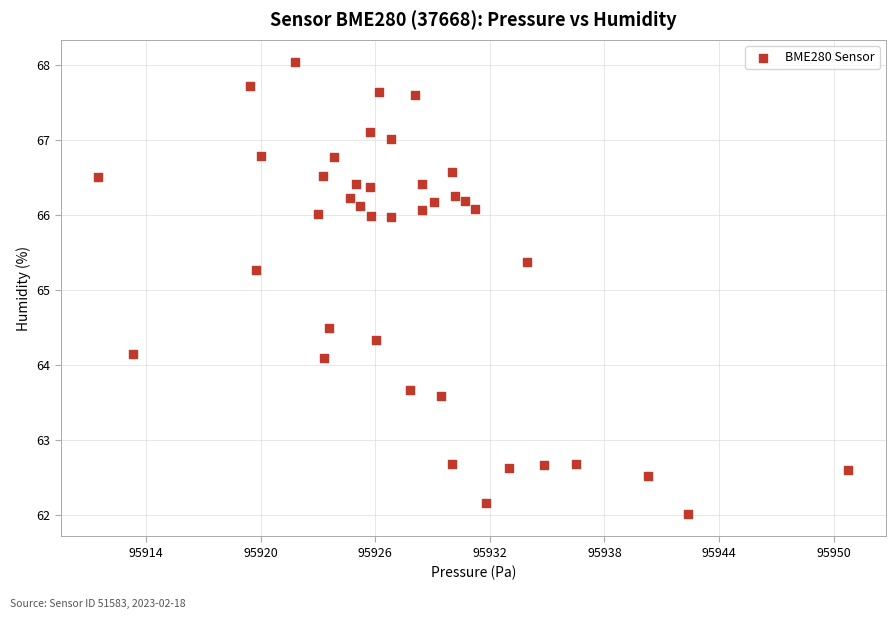

What Y value in the scatter plot is closest to 65?

65.3